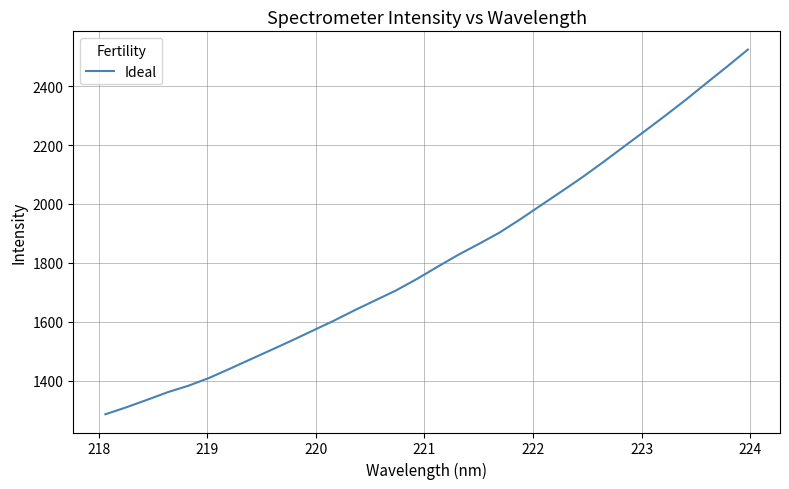

What is the difference between the maximum and minimum values?

1238.8